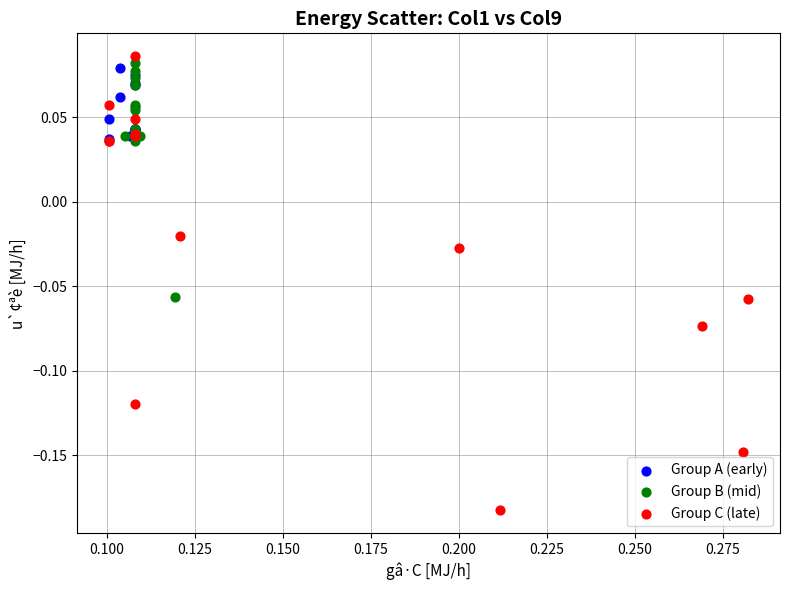

Which series has the widest spread of Y values?

Group C (late)